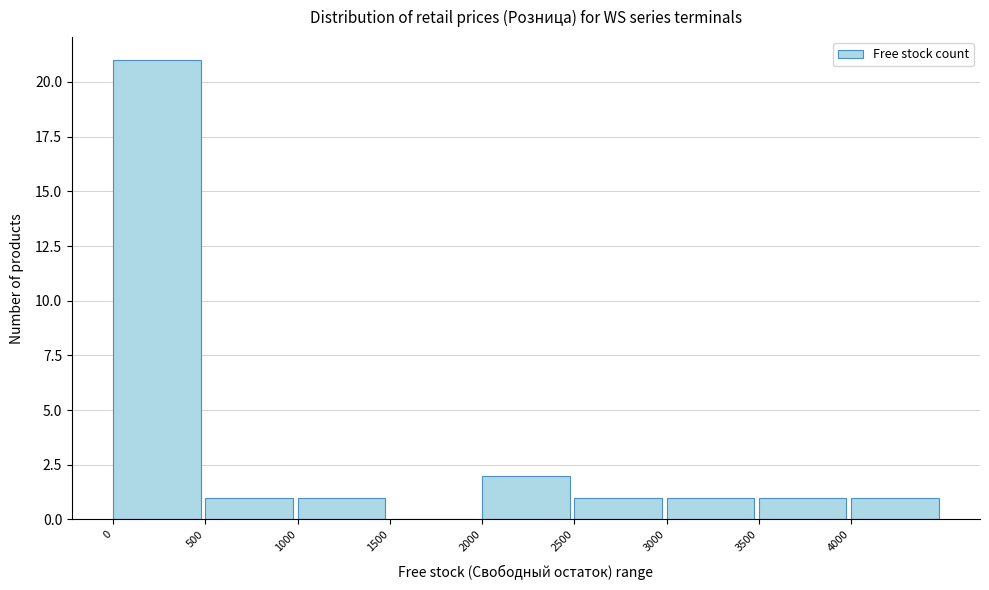

Reading left to right, list every bar in this chart as the range it spans on the x-axis followed by its height. The values are not printed on the chart, so give them approximately, as read against the axis.

0 to 500: 21
500 to 1000: 1
1000 to 1500: 1
1500 to 2000: 0
2000 to 2500: 2
2500 to 3000: 1
3000 to 3500: 1
3500 to 4000: 1
4000 to 4500: 1